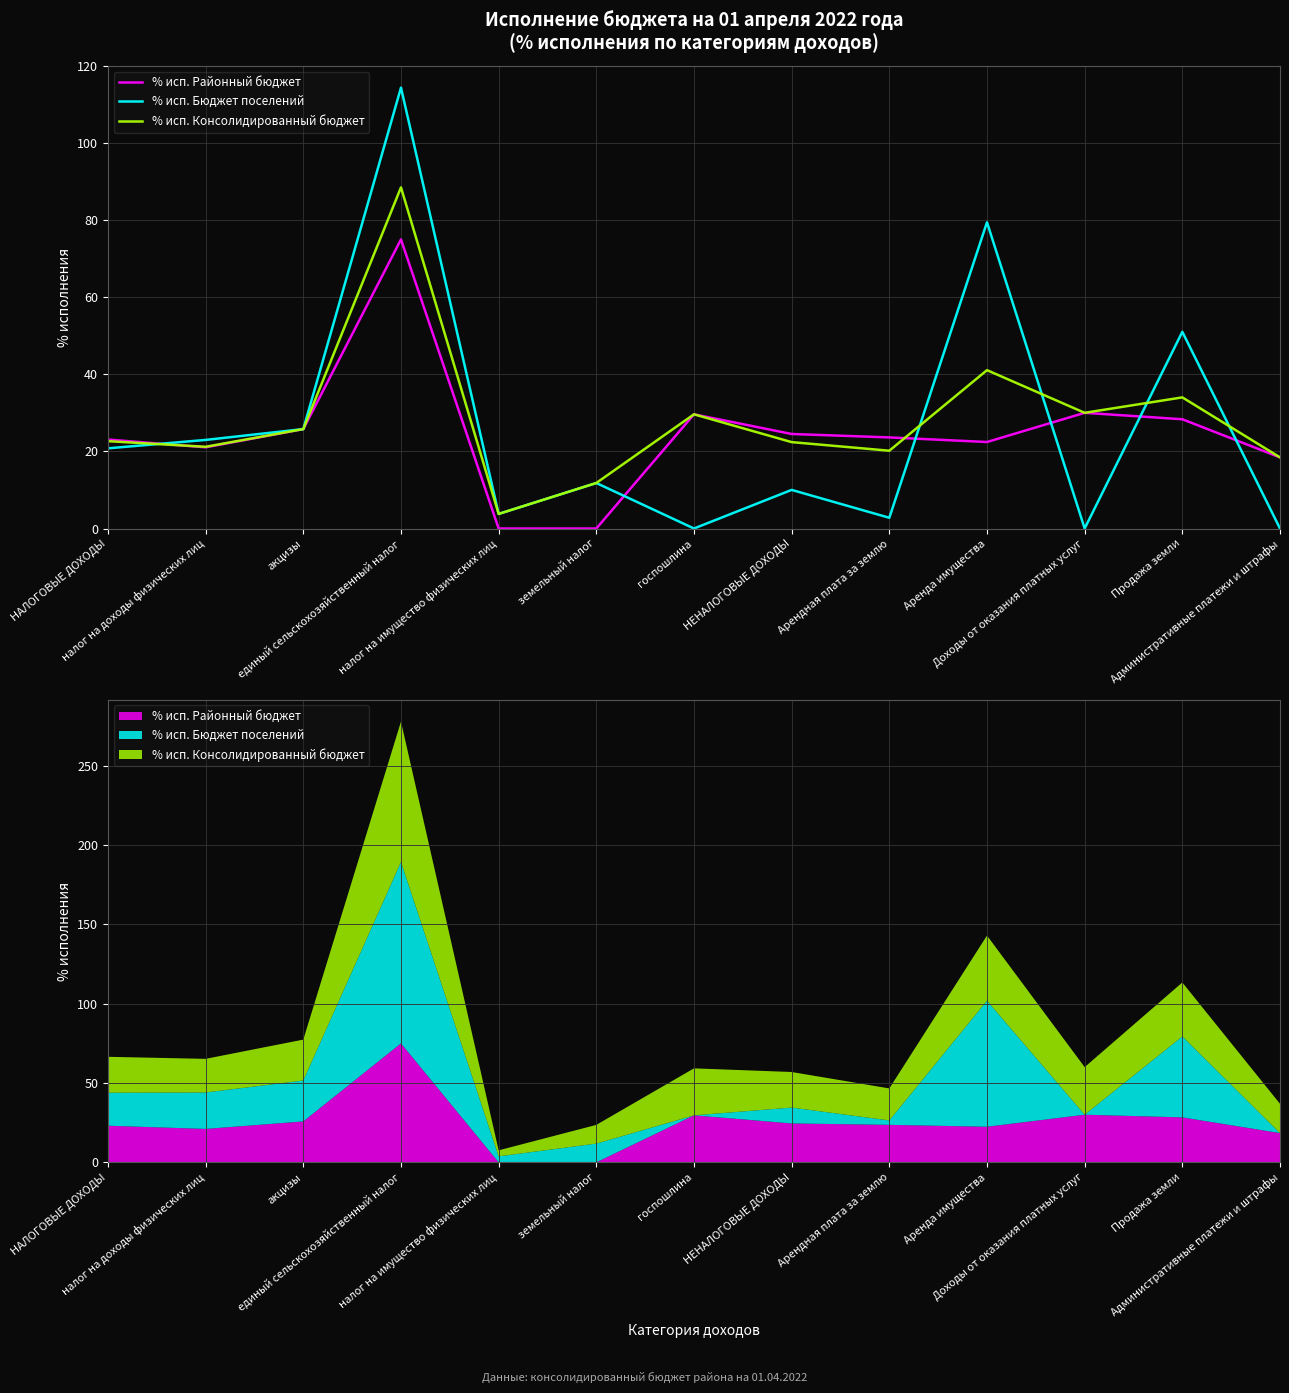

Reading left to right, transcribe all the data shown in this chart.

% исп. Районный бюджет: 23.1	21.1	25.8	75.0	0.0	0.0	29.6	24.5	23.6	22.4	30.0	28.3	18.4
% исп. Бюджет поселений: 20.8	23.0	25.8	114.3	3.8	11.8	0.0	10.0	2.8	79.4	0.0	51.0	0.0
% исп. Консолидированный бюджет: 22.6	21.2	25.8	88.5	3.8	11.8	29.6	22.4	20.2	41.1	30.0	34.0	18.4